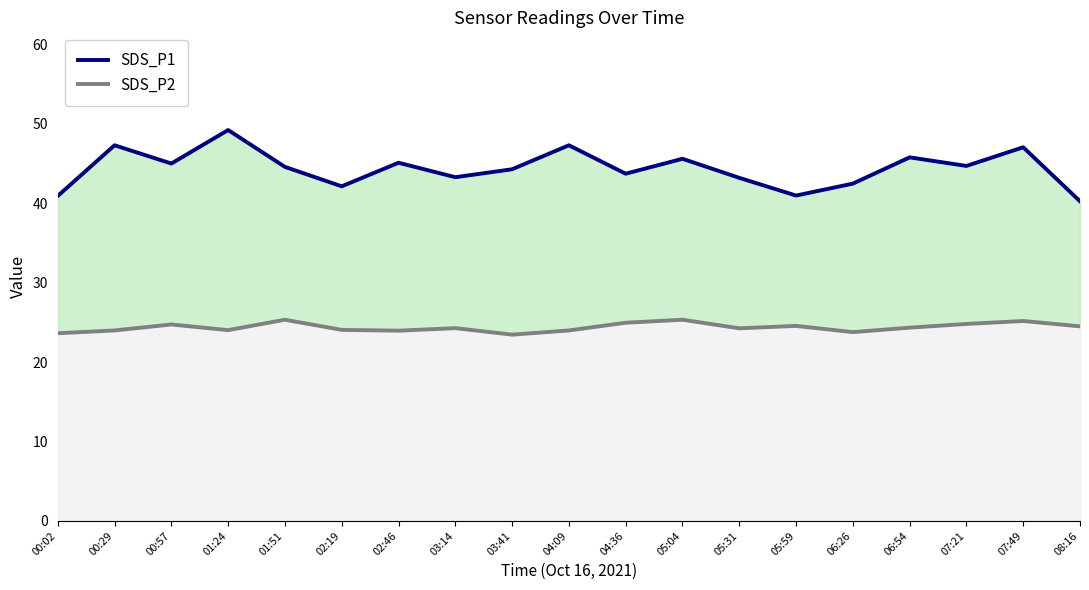

Between 02:19 and 06:26, which is larger?

06:26